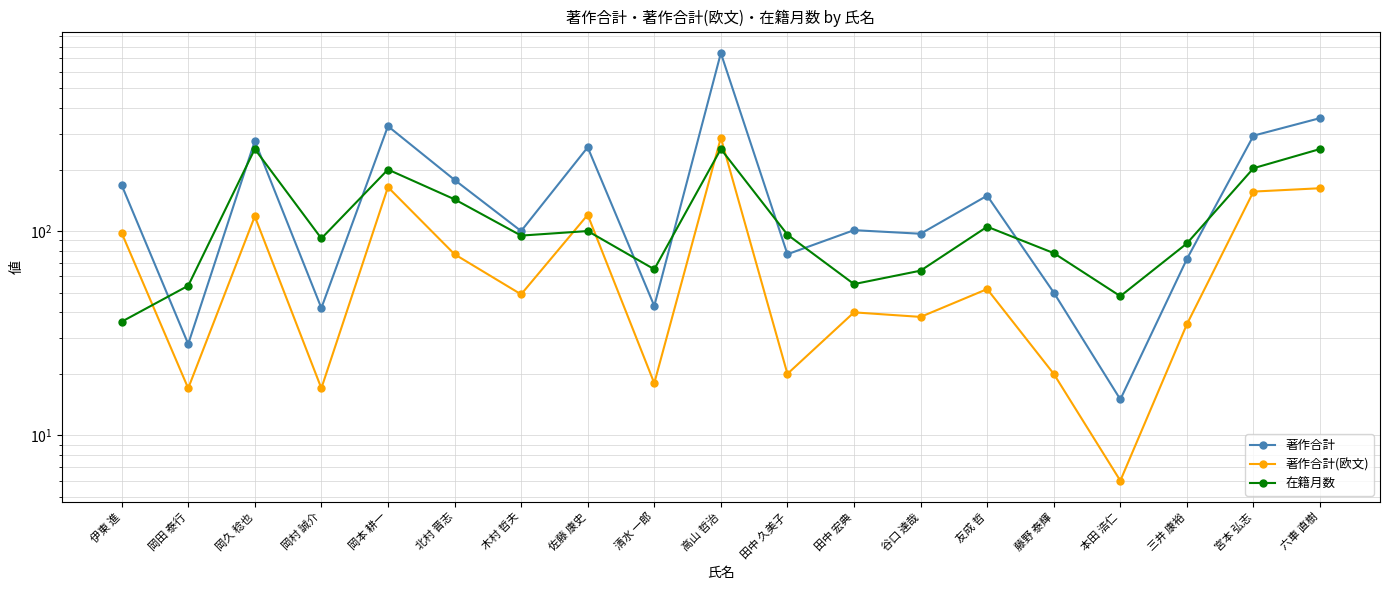

Which series has the largest total across all categories?

著作合計